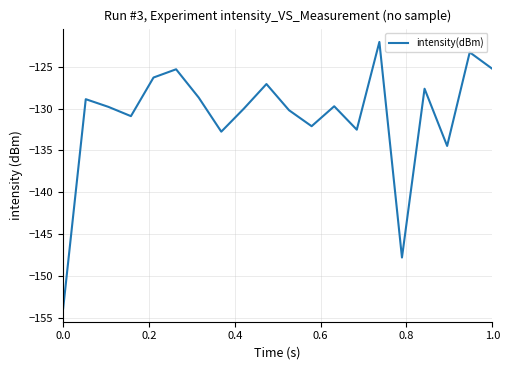

What is the maximum value shown in the chart?

-122.1